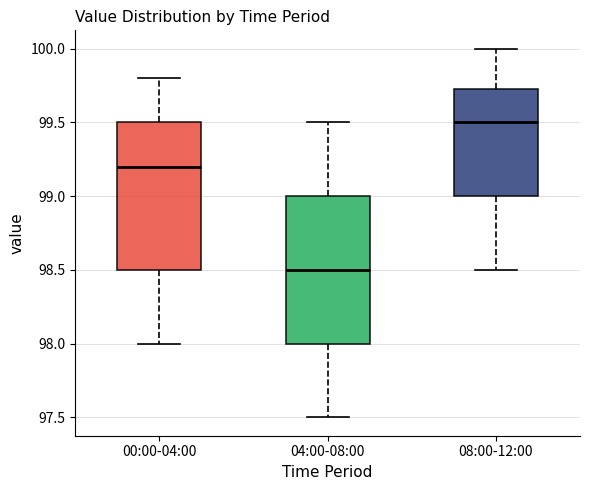

Reading left to right, transcribe this box plot: for each box, give where its median line is, the range the box spans, and where its two whiskers end, as read against the y-axis. The values are not printed on the chart, so give them approximately, as read against the axis.

00:00-04:00: median 99.20, box 98.50 to 99.50, whiskers 98.00 to 99.80
04:00-08:00: median 98.50, box 98.00 to 99.00, whiskers 97.50 to 99.50
08:00-12:00: median 99.50, box 99.00 to 99.75, whiskers 98.50 to 100.00